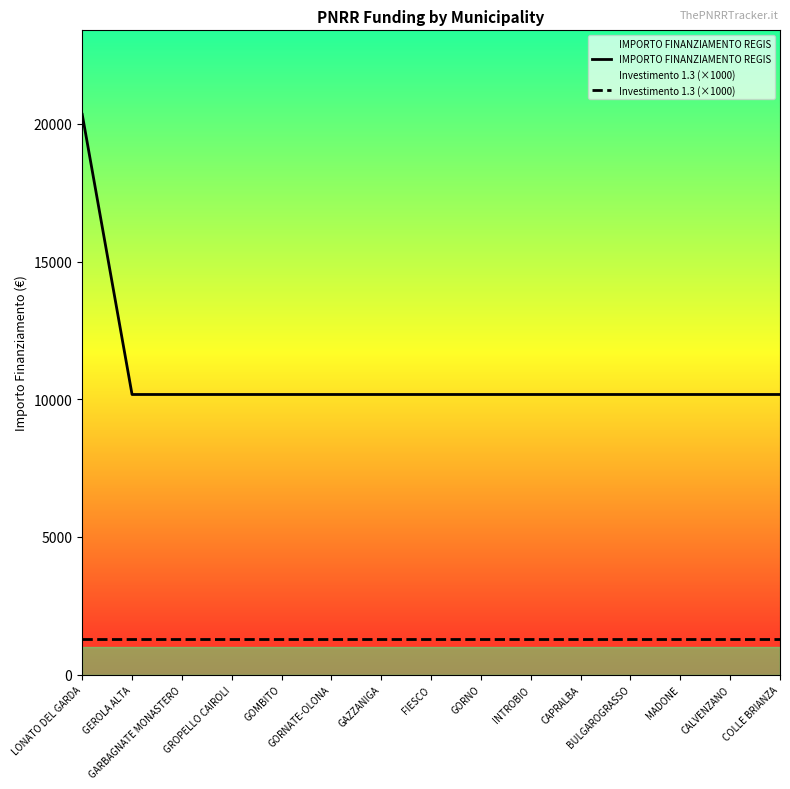

What position from the right is GOMBITO?

11